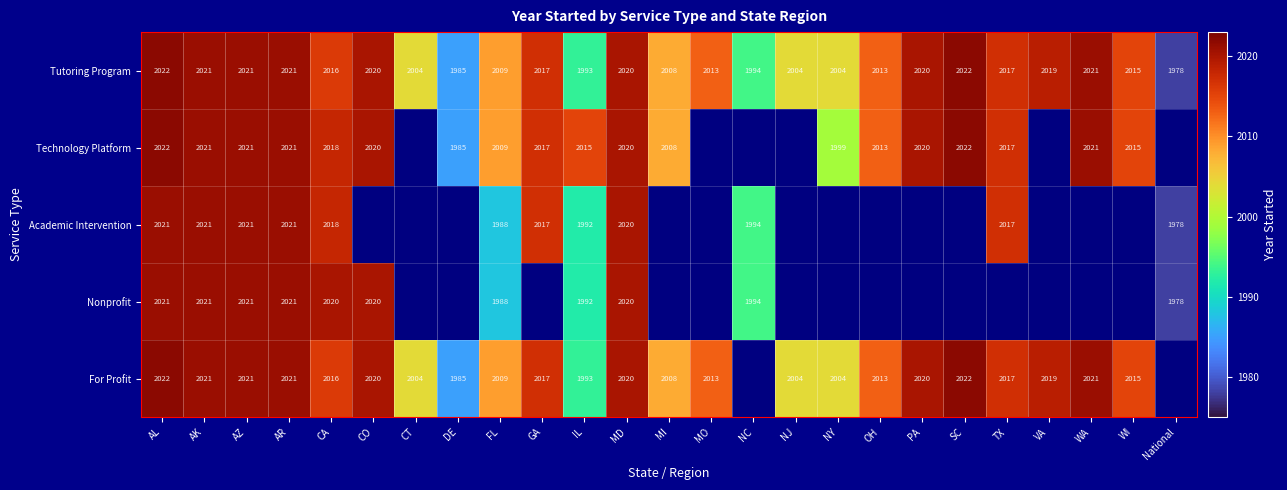

Is it true that For Profit equals 2022 at SC?

True